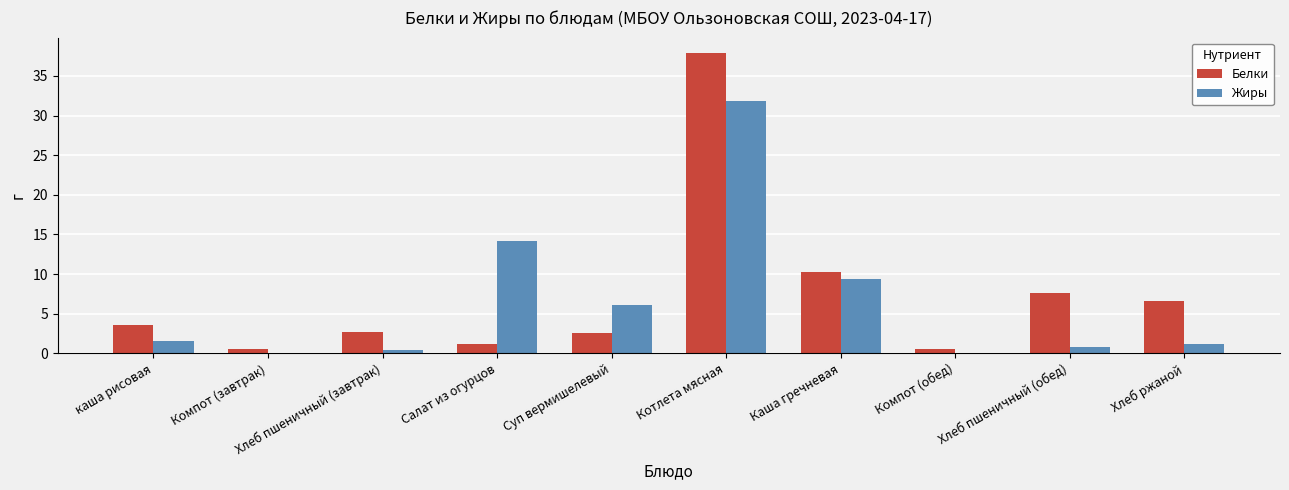

Is it true that Белки equals 2.7 at Хлеб пшеничный (завтрак)?

True